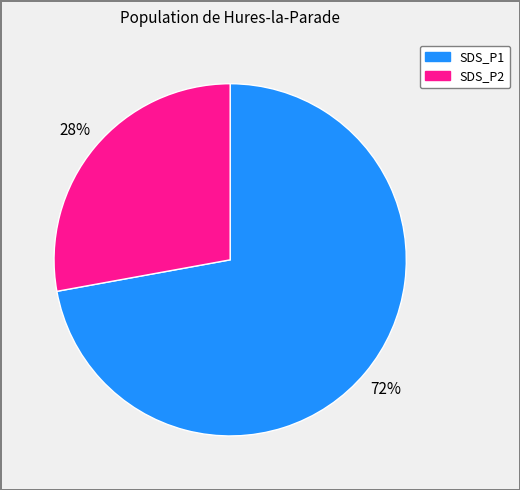

Which has a higher value, SDS_P2 or SDS_P1?

SDS_P1